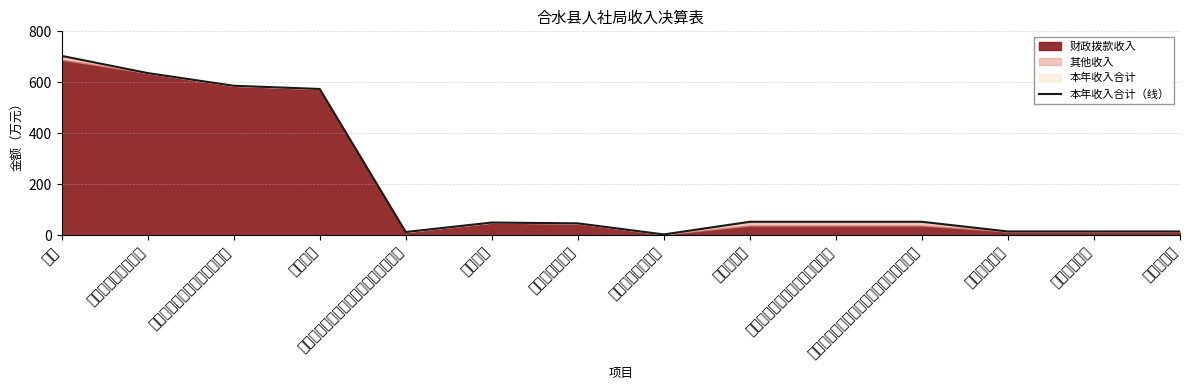

What is the difference between the maximum and minimum values?

700.7